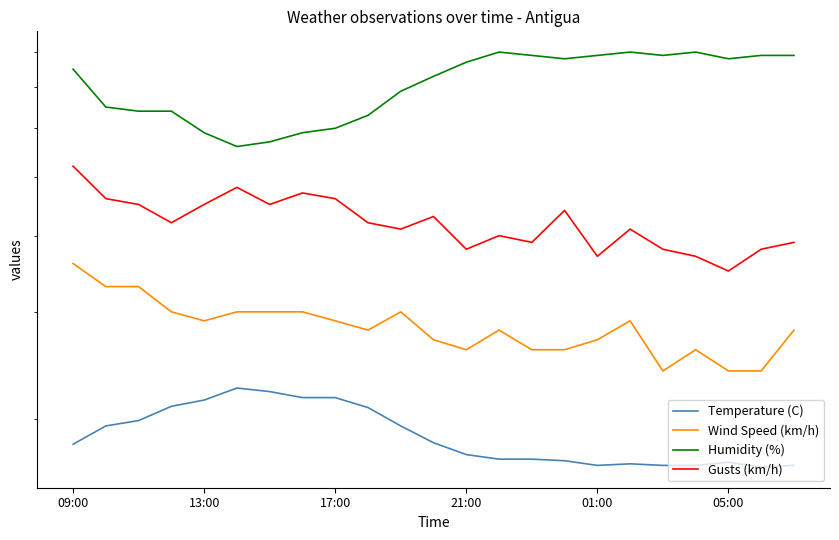

What is the difference between the maximum and minimum values in the Temperature (C) series?

5.8